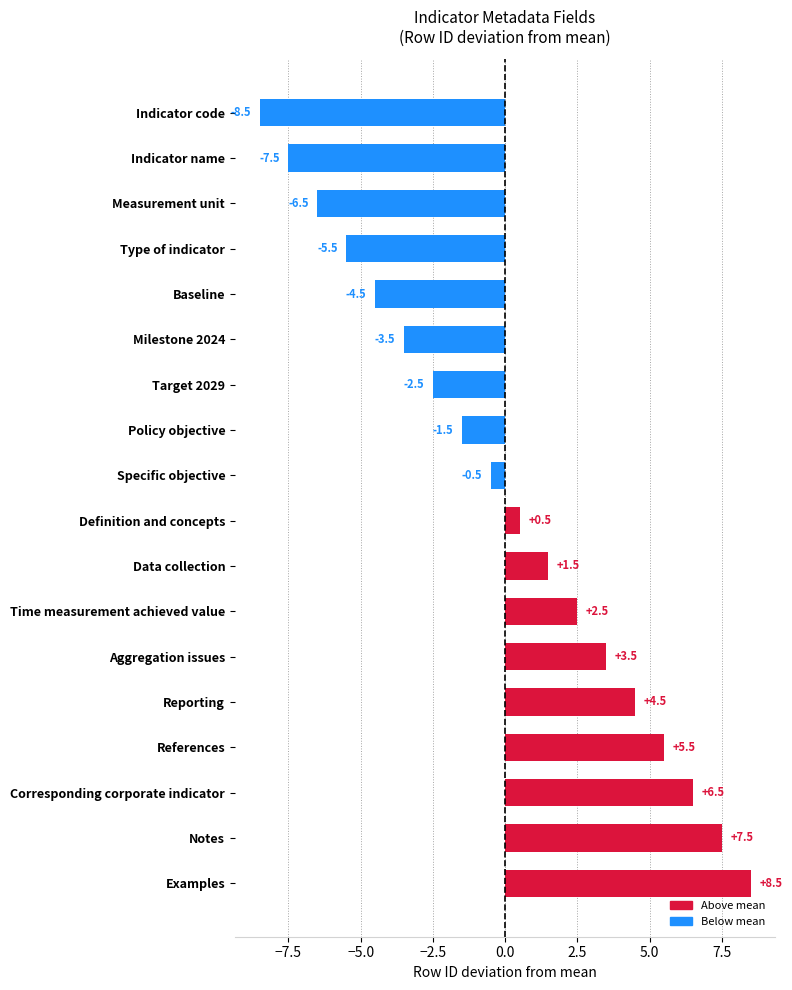

Are the bars horizontal?

Yes